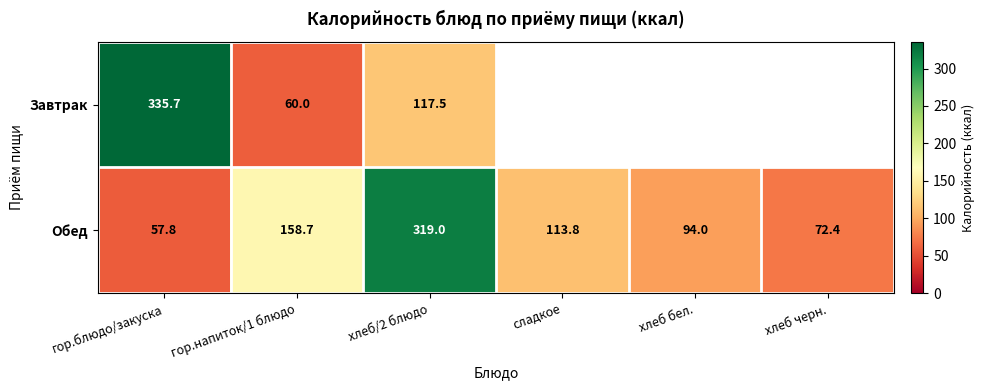

True or false: Завтрак has a value of 117.5 at хлеб/2 блюдо.

True